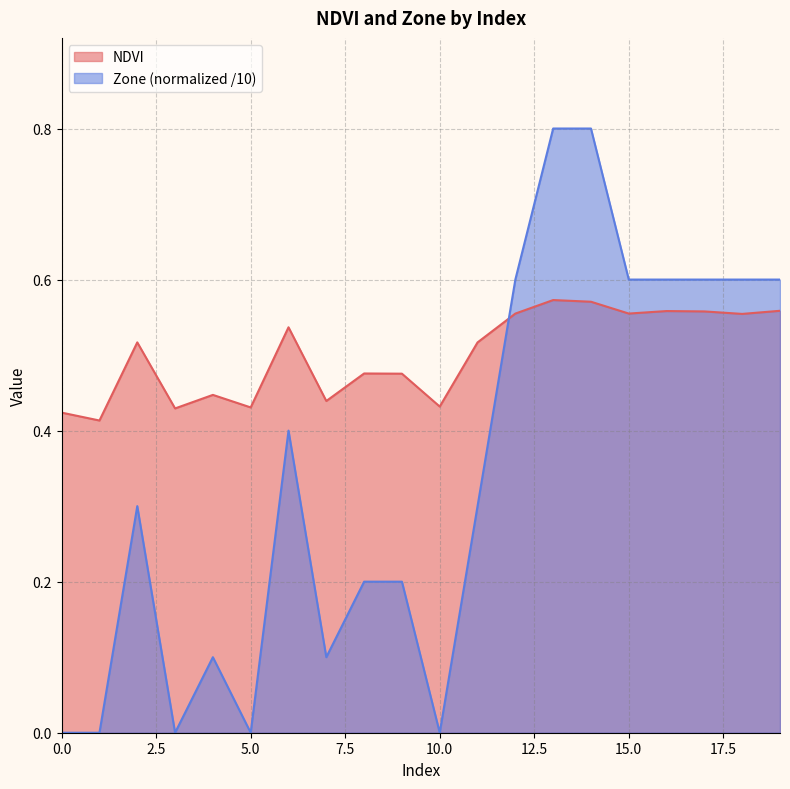

Which series has the largest total across all categories?

NDVI